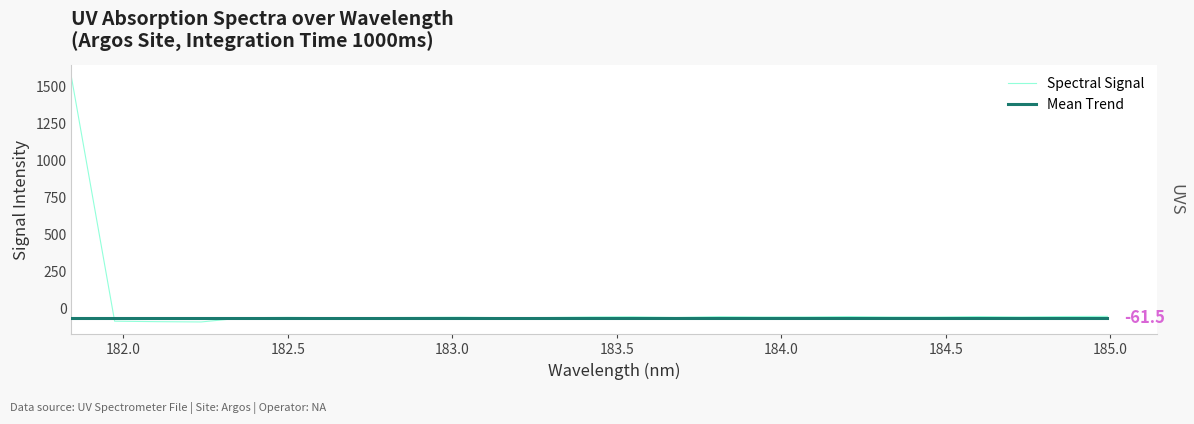

Rank the series by their maximum value, from highest to lowest.

Spectral Signal, Mean Trend